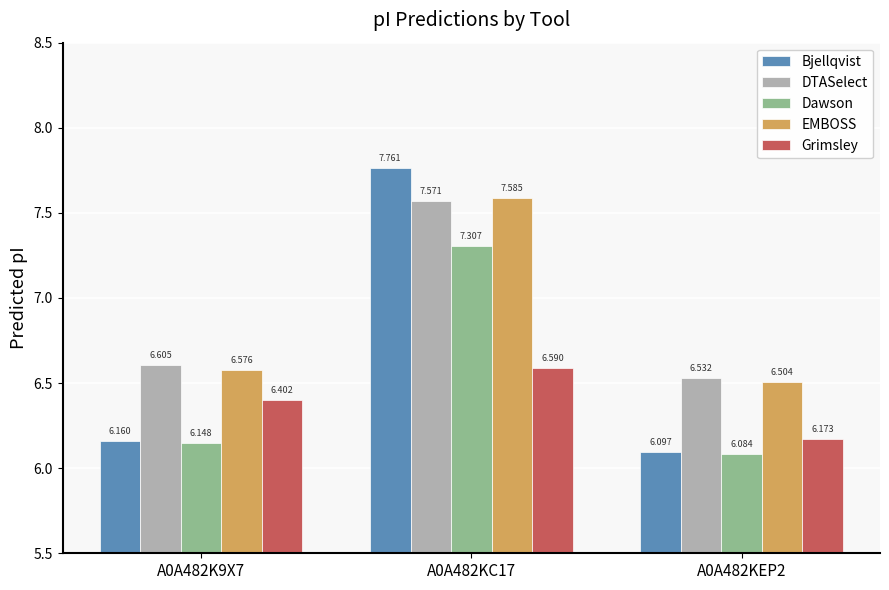

At which category is the sum across all series the highest?

A0A482KC17